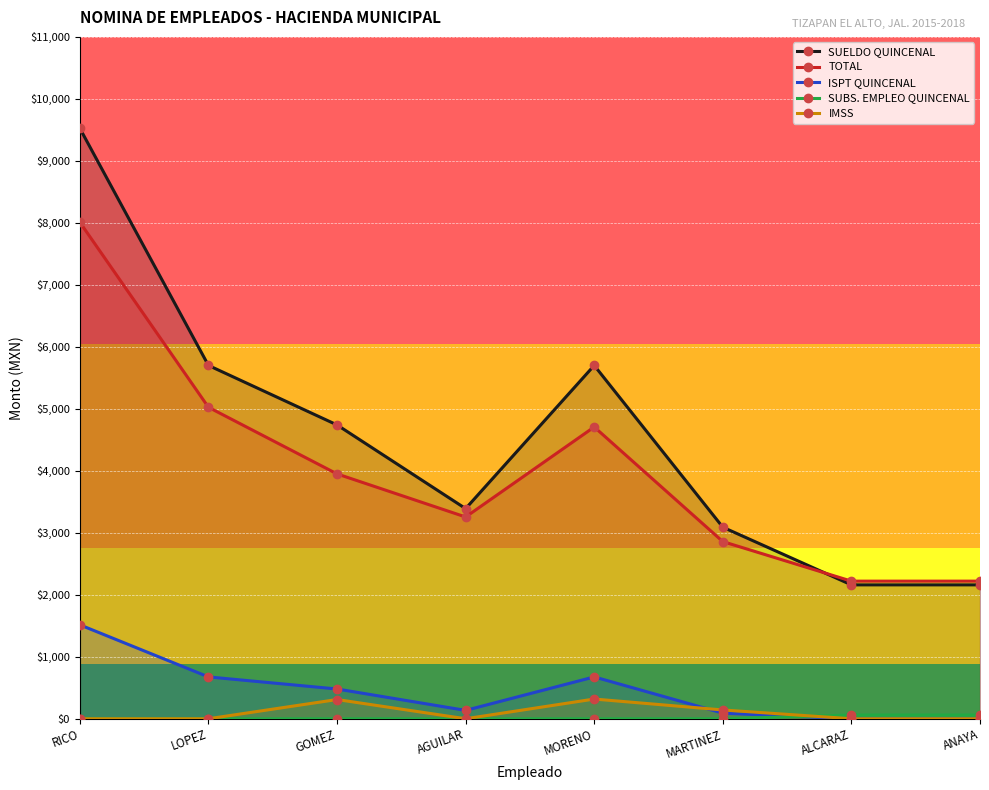

Reading right to left, transcribe all the data shown in this chart.

SUELDO QUINCENAL: 2160	2160	3090	5700	3390	4740	5700	9525
TOTAL: 2220	2220	2858	4707	3255	3950	5025	8010
ISPT QUINCENAL: 0	0	90	675	135	480	675	1515
SUBS. EMPLEO QUINCENAL: 60	60	0	0	0	0	0	0
IMSS: 0	0	142	318	0	310	0	0